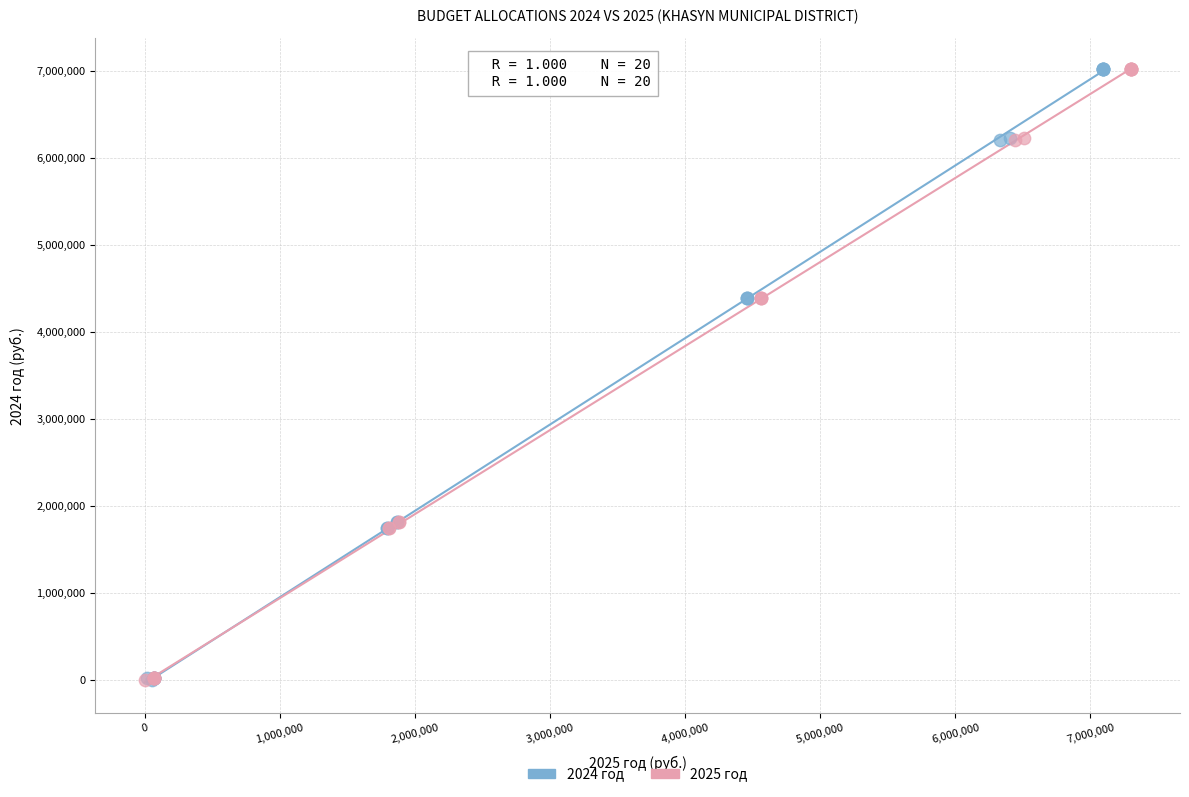

What are all the series names shown in the legend?

2024 год, 2025 год